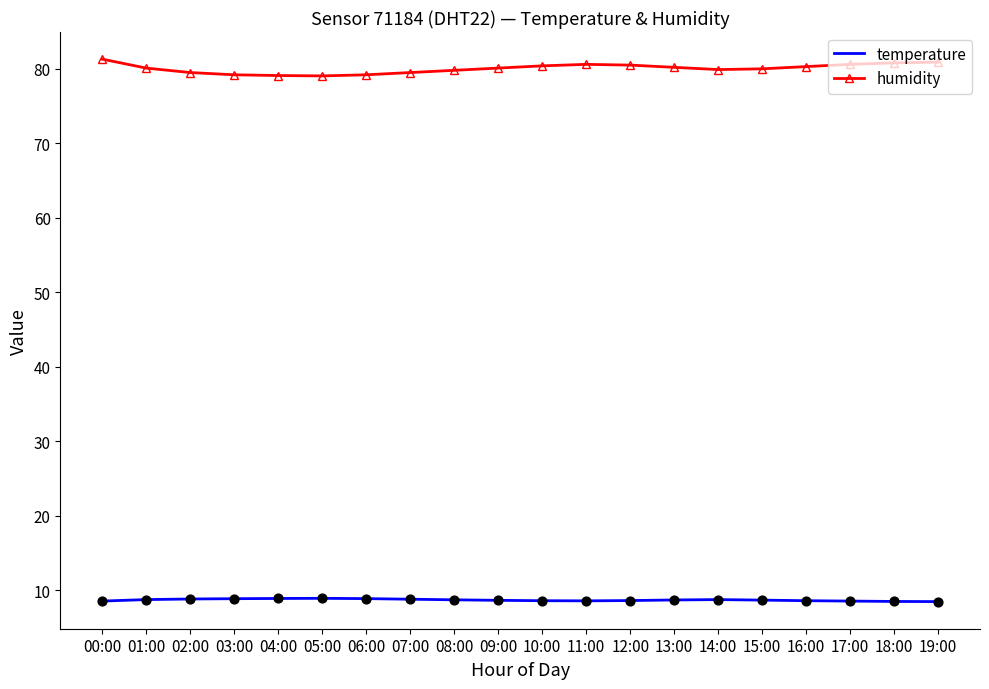

Which series has the widest spread of values?

humidity